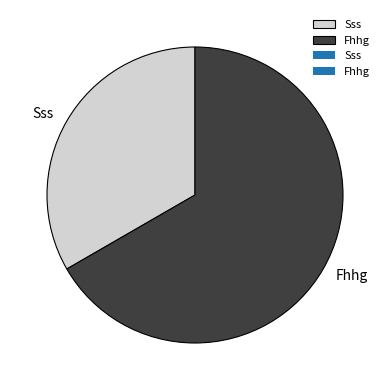

Between Sss and Fhhg, which is larger?

Fhhg